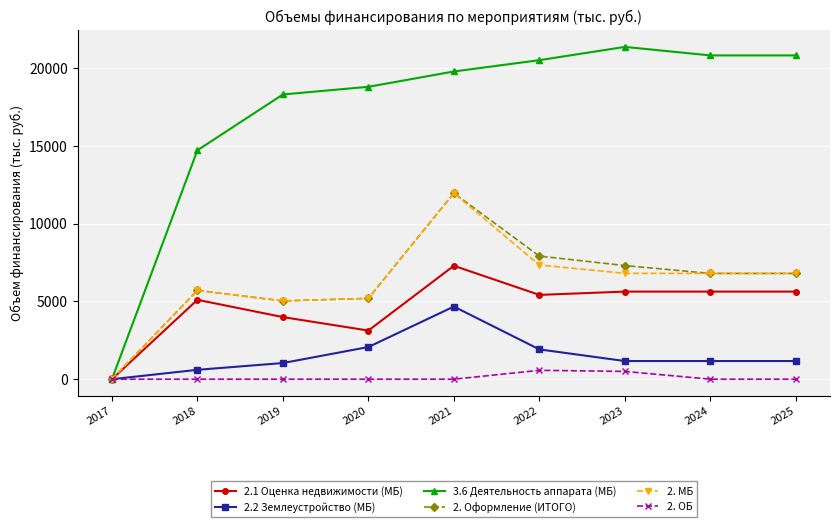

The 2.2 Землеустройство (МБ) series shows 1168.0 at 2024. True or false?

True